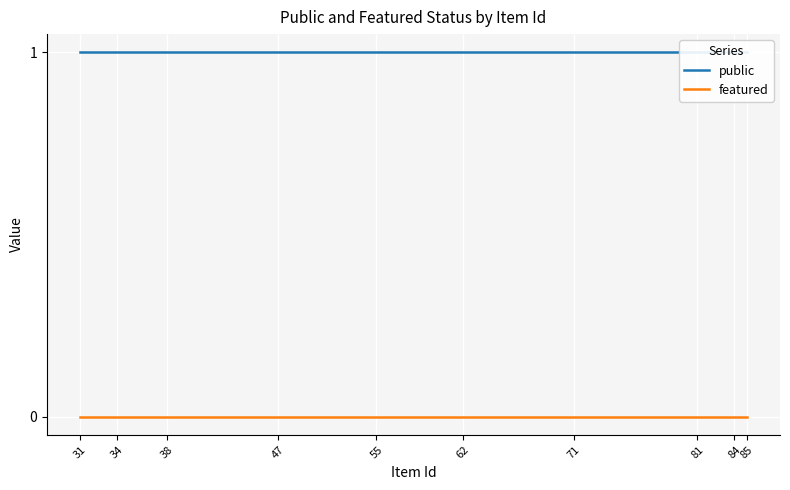

What is the approximate value of public at 34?

1